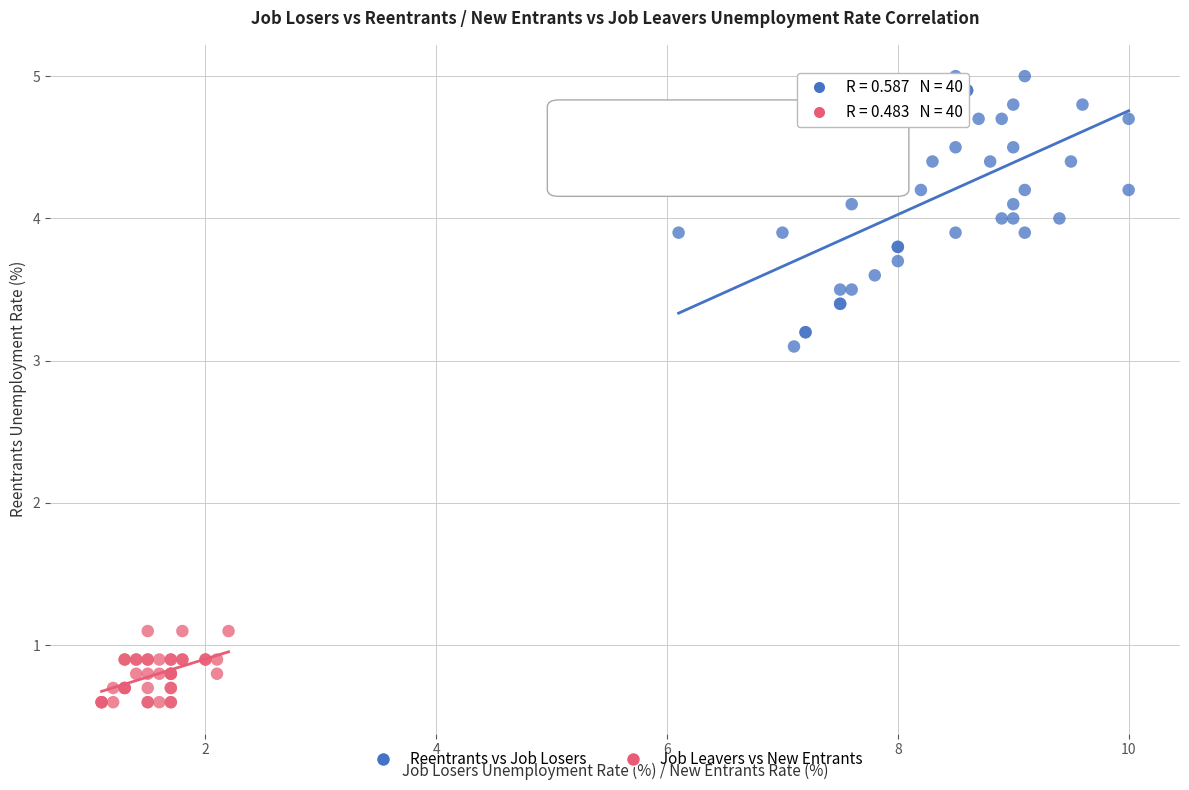

Which series contains the lowest Y value?

Job Leavers vs New Entrants